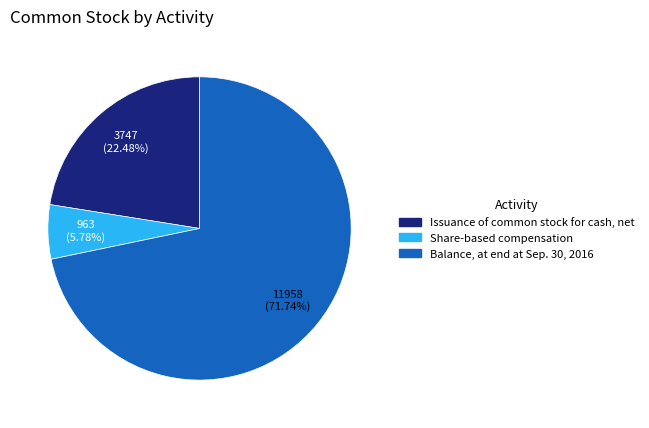

Which has a higher value, Issuance of common stock for cash, net or Share-based compensation?

Issuance of common stock for cash, net